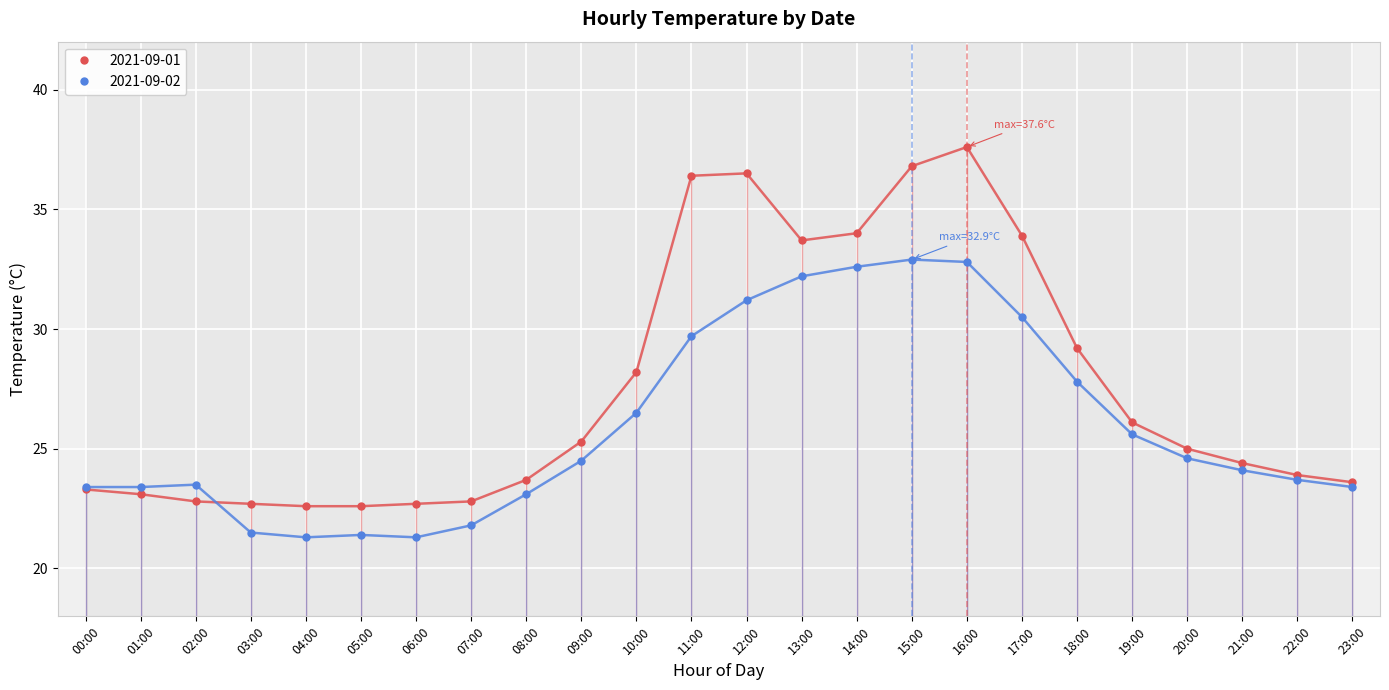

True or false: 2021-09-01 has a value of 16.1 at 21:00.

False